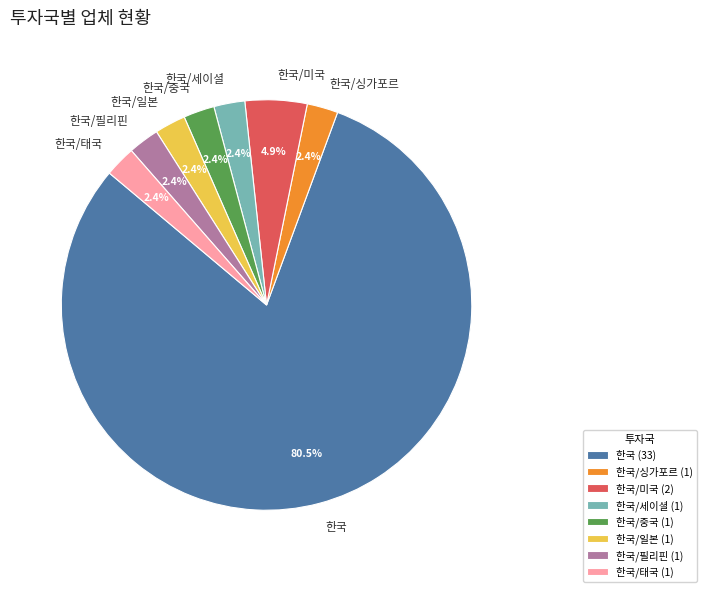

To the nearest percent, what is the combined percentage of 한국/세이셜 and 한국/일본?

5%